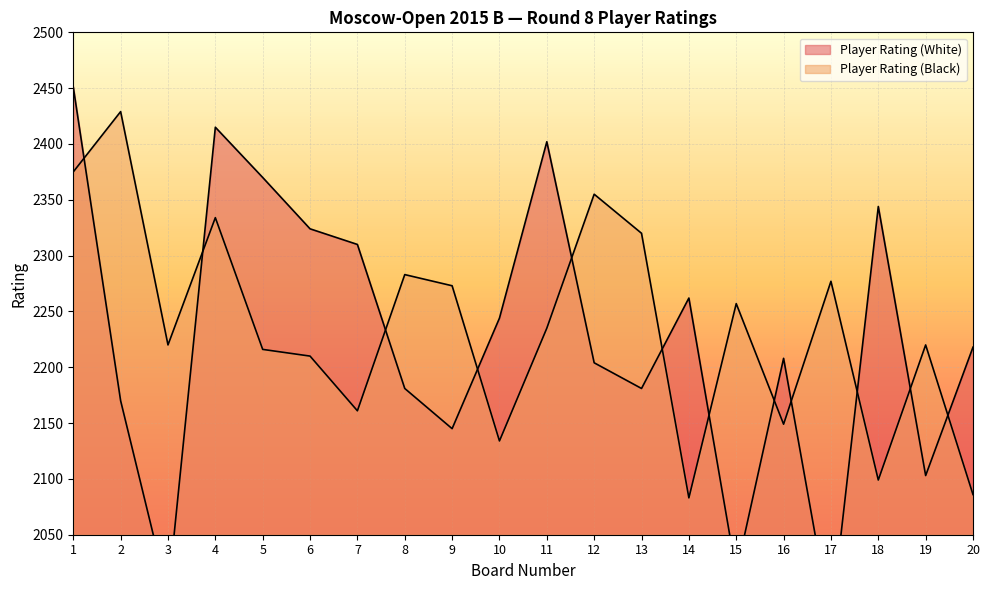

Is it true that Player Rating (Black) equals 972 at 7?

False